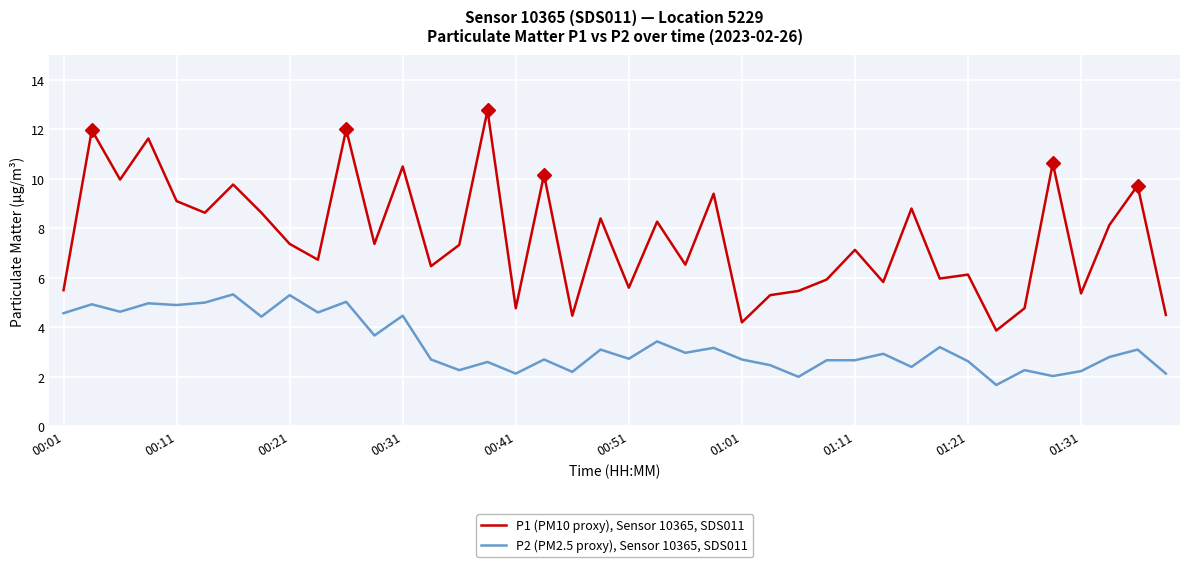

Which series has the largest total across all categories?

P1 (PM10 proxy), Sensor 10365, SDS011